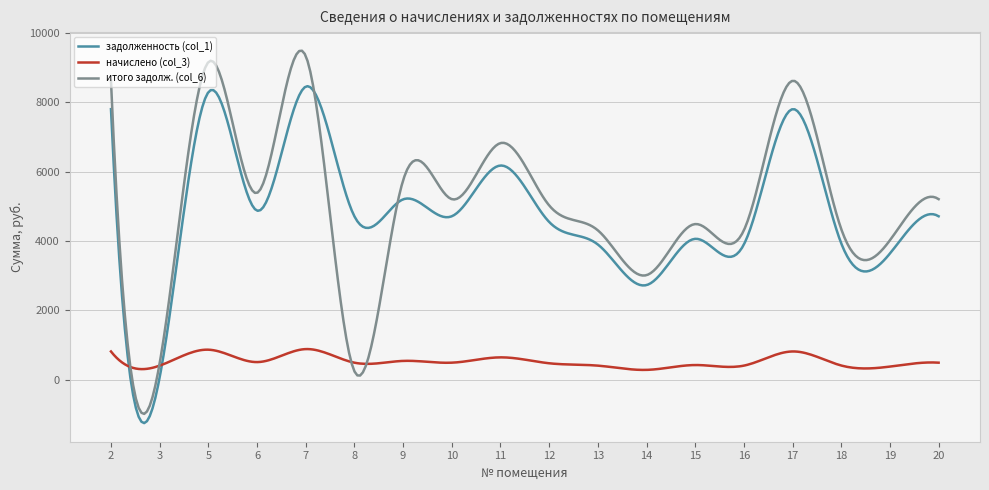

Which series has the largest total across all categories?

итого задолж. (col_6)